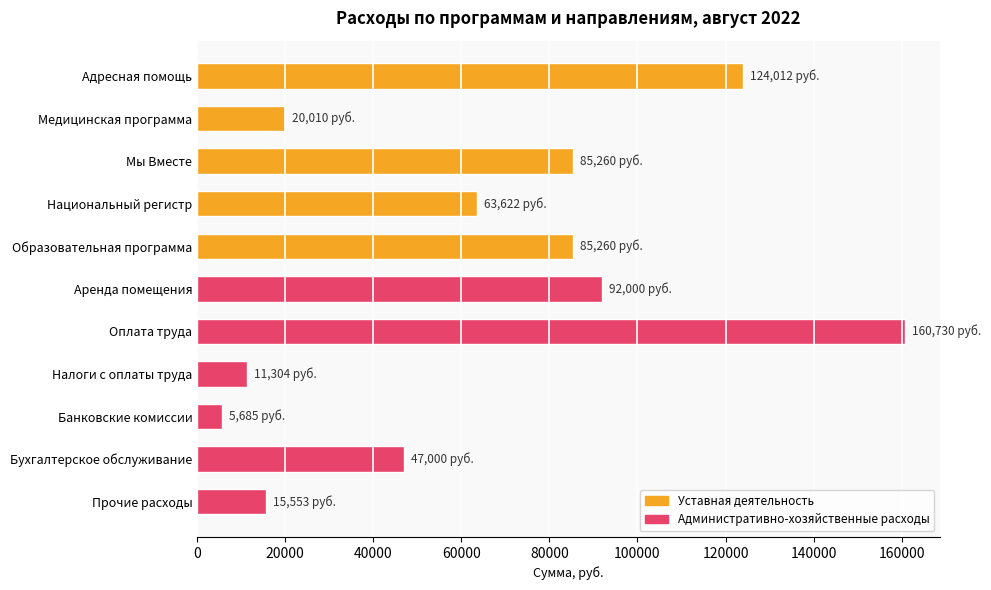

What is the label of the 4th bar from the top?

Национальный регистр